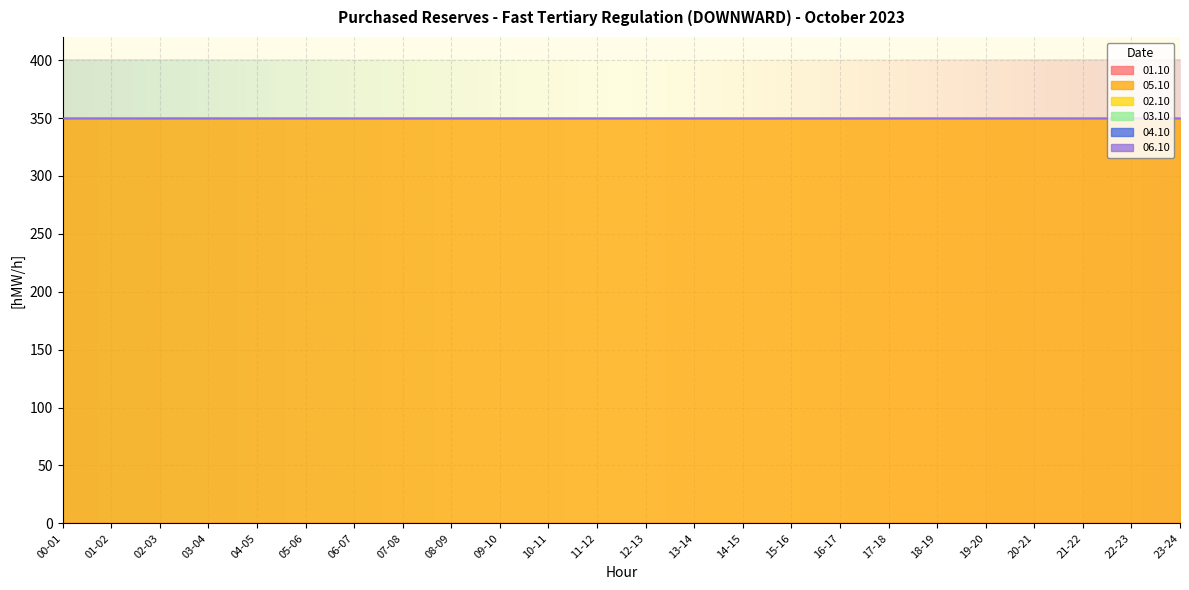

What is the difference between the highest and lowest values at 04-05?

350